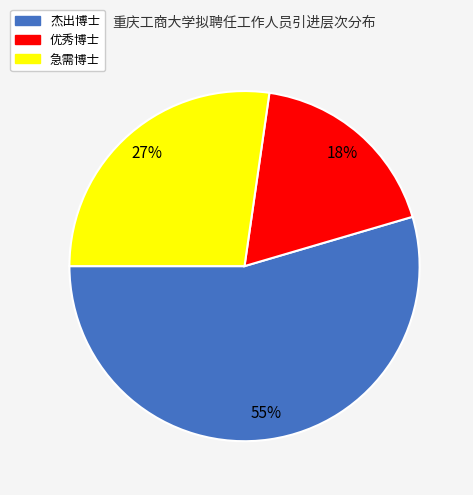

Does any single category account for the majority?

Yes